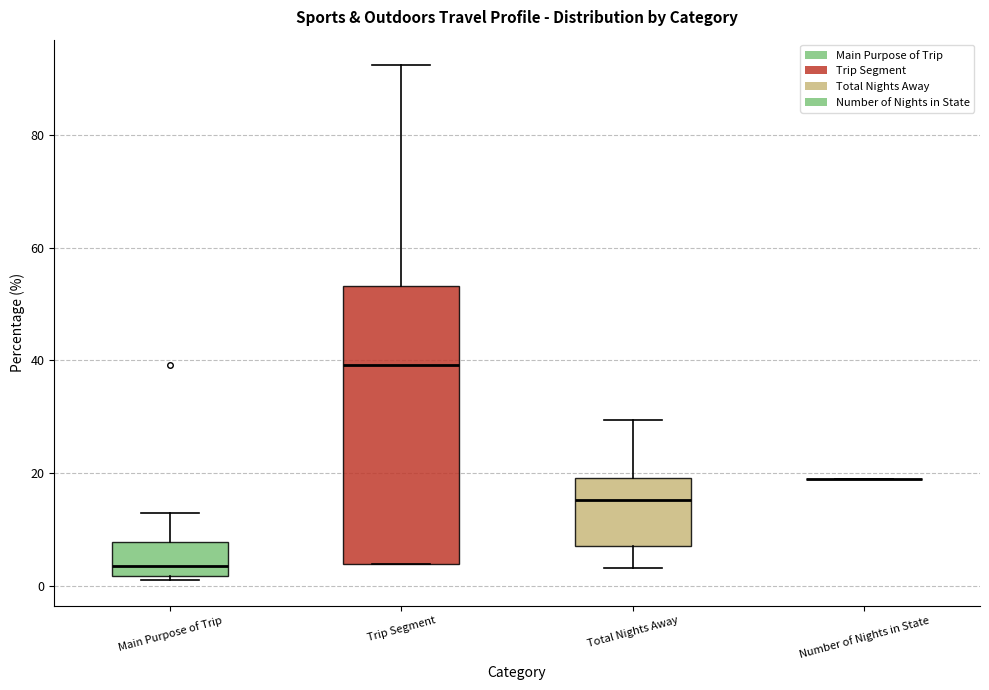

Reading left to right, read every box against the y-axis: the position of its median line, the range the box covers, and the ends of its whiskers. The values are not printed on the chart, so give them approximately, as read against the axis.

Main Purpose of Trip: median 4, box 2 to 8, whiskers 2 (just below the box's lower edge) to 12
Trip Segment: median 40, box 4 to 54, whiskers 4 to 92
Total Nights Away: median 16, box 8 to 20, whiskers 4 to 30
Number of Nights in State: box collapsed to a line at 18, whiskers 18 to 18